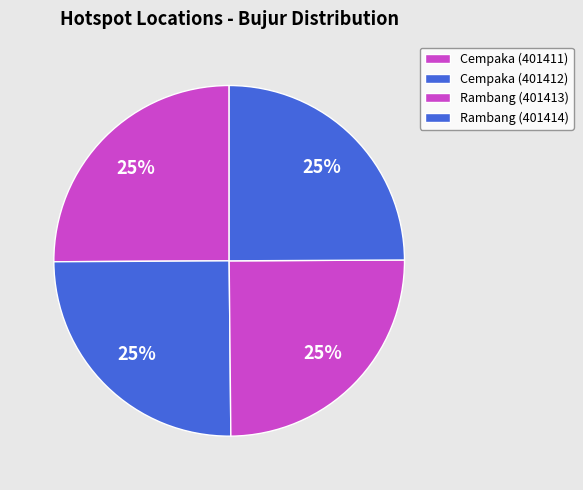

To the nearest percent, what is the average slice percentage?

25%